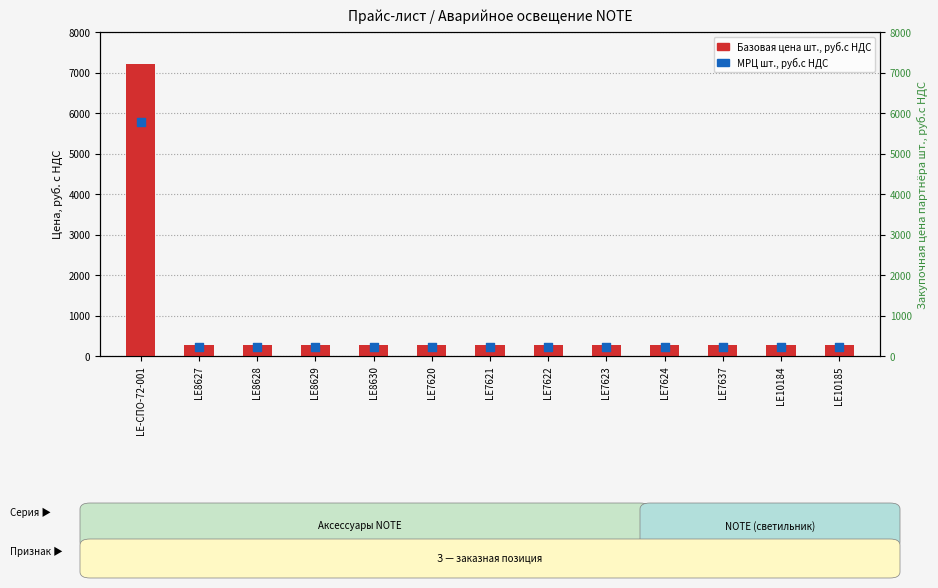

Which series contains the lowest Y value?

МРЦ шт., руб.с НДС